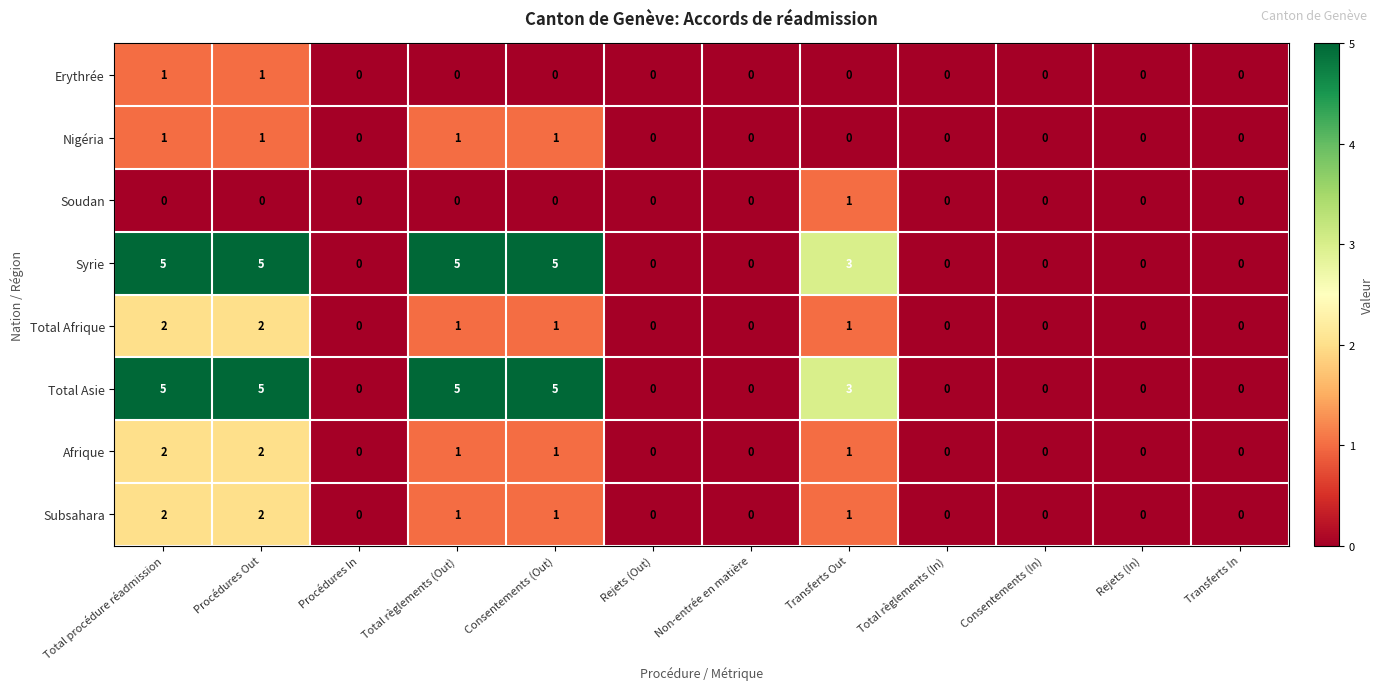

Is it true that Afrique equals 0 at Total règlements (In)?

True